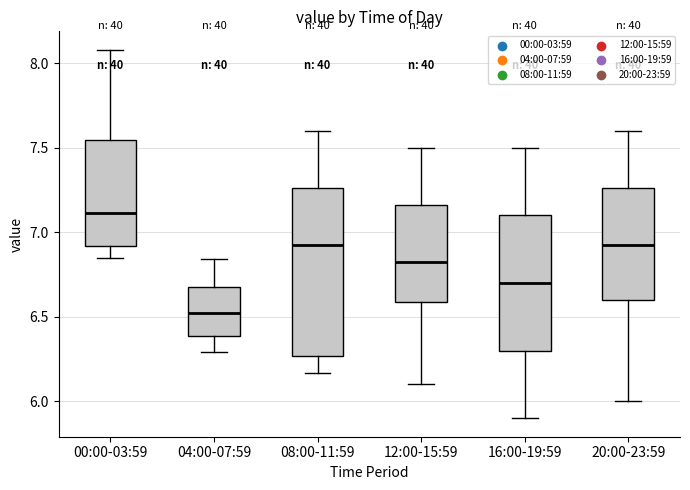

Reading left to right, read every box against the y-axis: the position of its median line, the range the box covers, and the ends of its whiskers. The values are not printed on the chart, so give them approximately, as read against the axis.

00:00-03:59: median 7.10, box 6.90 to 7.55, whiskers 6.85 to 8.10
04:00-07:59: median 6.55, box 6.40 to 6.70, whiskers 6.30 to 6.85
08:00-11:59: median 6.95, box 6.25 to 7.25, whiskers 6.15 to 7.60
12:00-15:59: median 6.85, box 6.60 to 7.15, whiskers 6.10 to 7.50
16:00-19:59: median 6.70, box 6.30 to 7.10, whiskers 5.90 to 7.50
20:00-23:59: median 6.95, box 6.60 to 7.25, whiskers 6.00 to 7.60